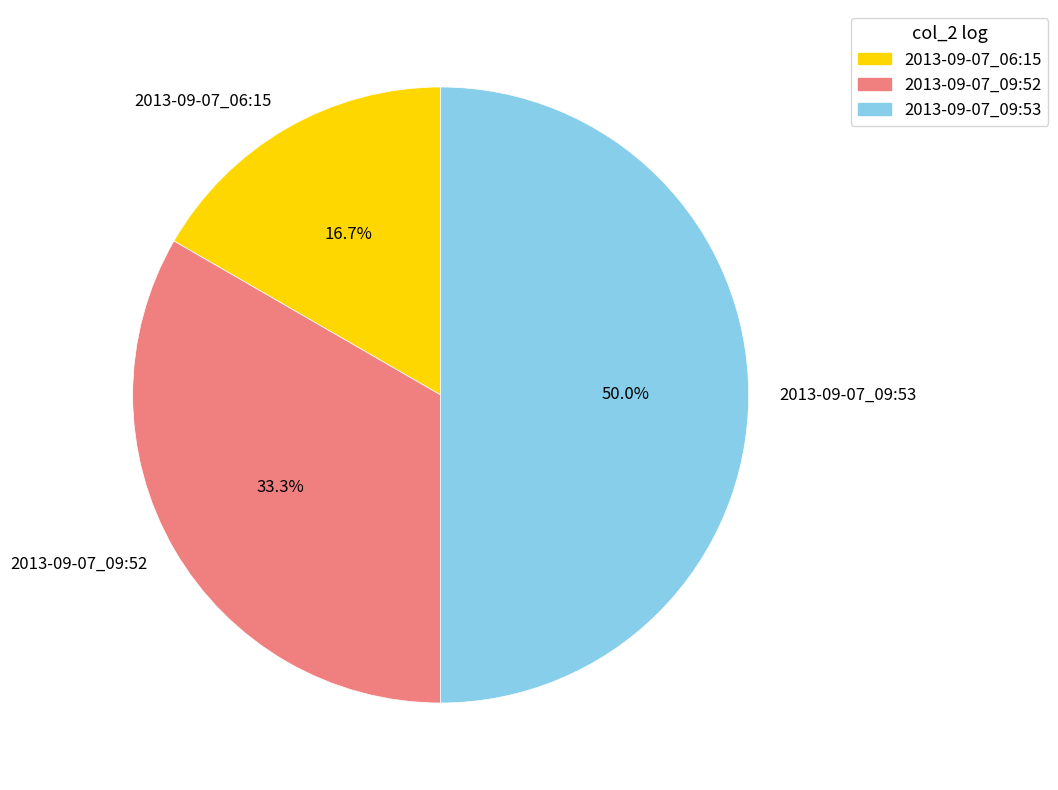

Is it true that 2013-09-07_09:52 is 33% of the pie?

True